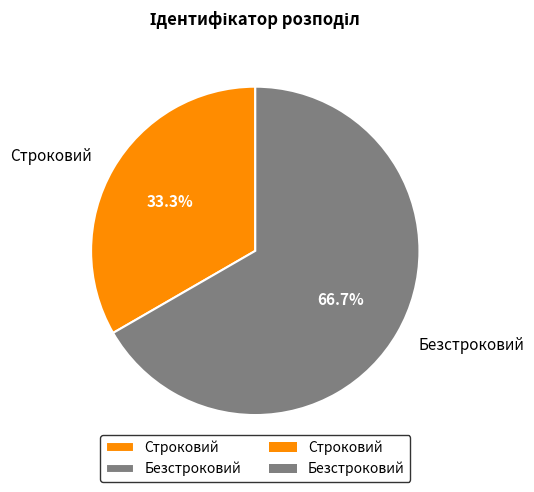

Is it true that Безстроковий is 67% of the pie?

True